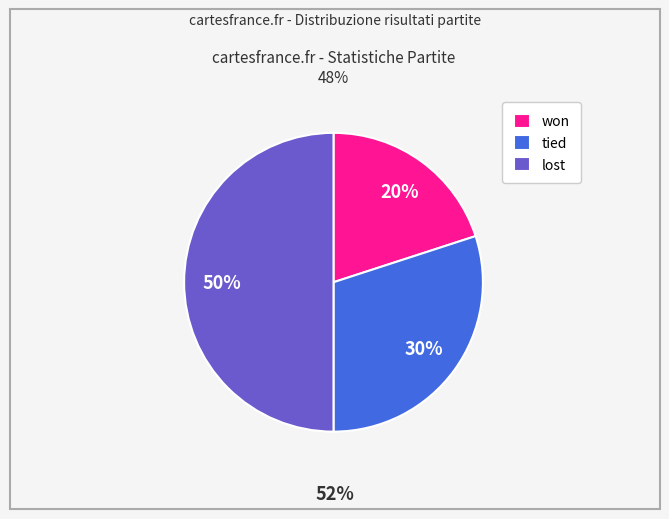

Does tied account for over 50% of the chart?

No